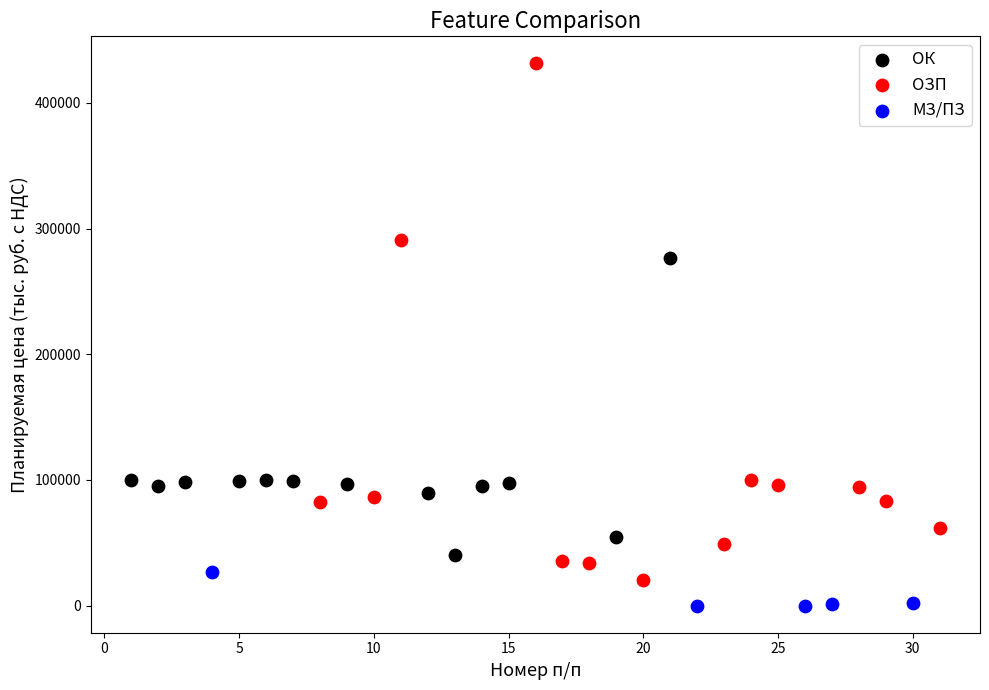

Which series contains the lowest Y value?

МЗ/ПЗ